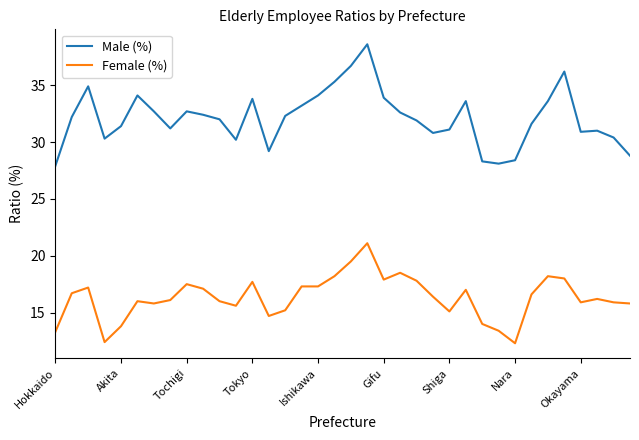

Which series has the widest spread of values?

Male (%)